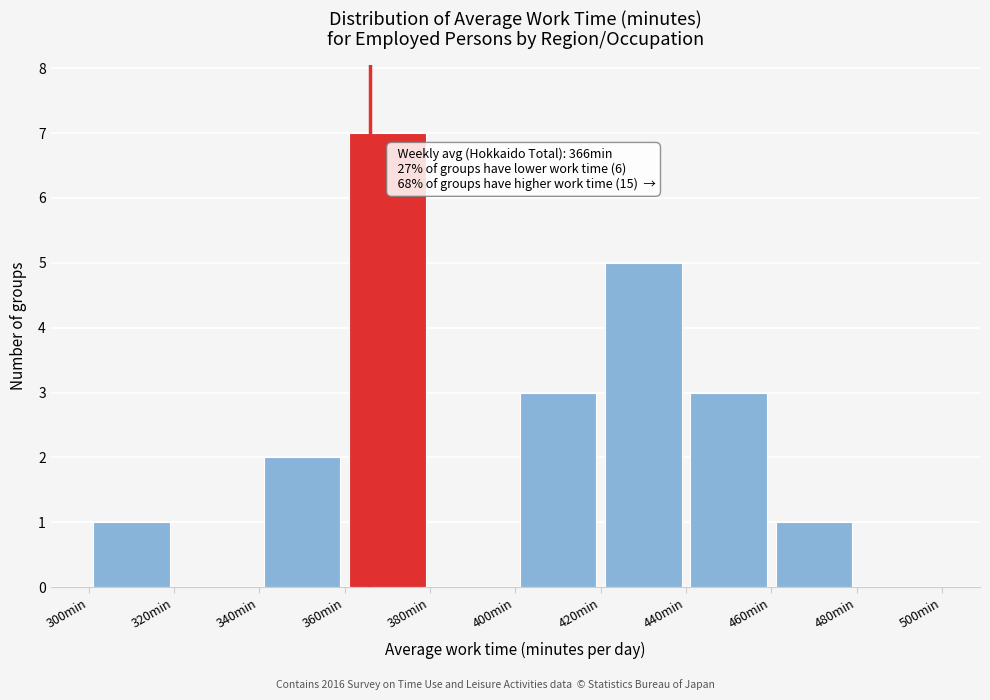

Over which range of the x-axis is the bar tallest?

360 to 380